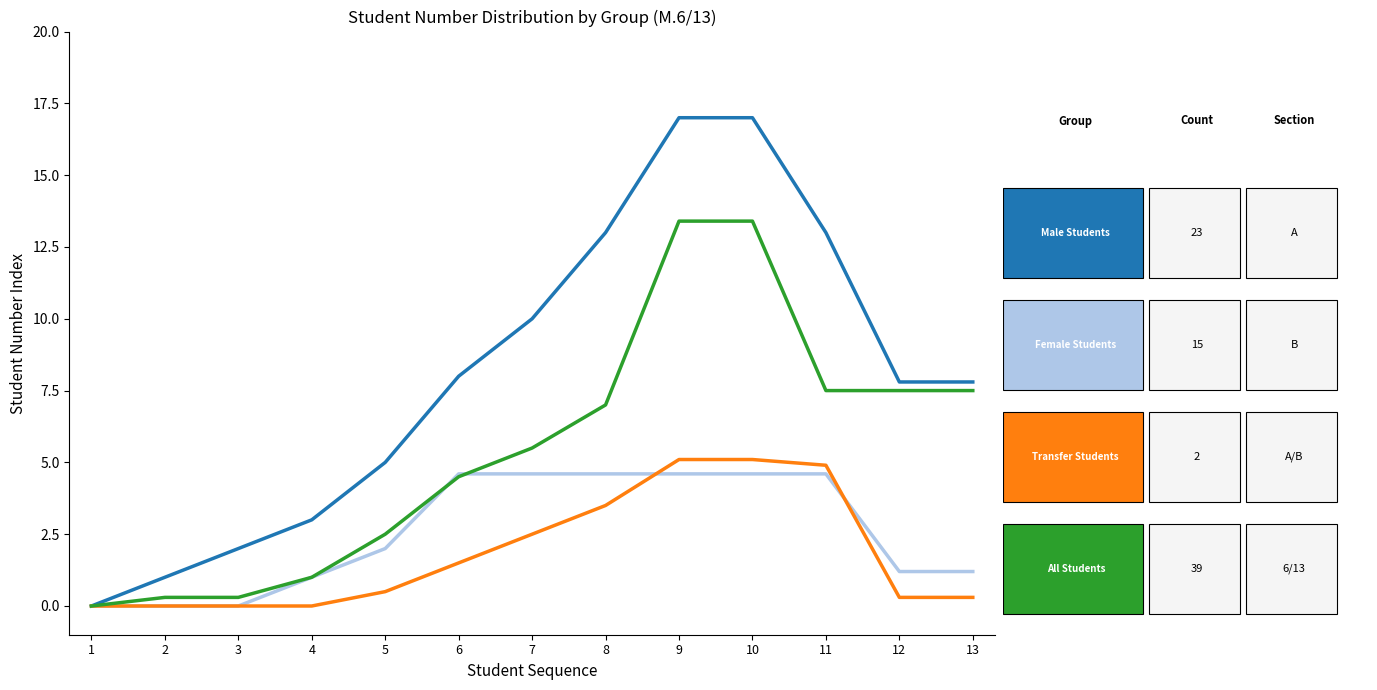

What is the total value across all series at 11?

30.0